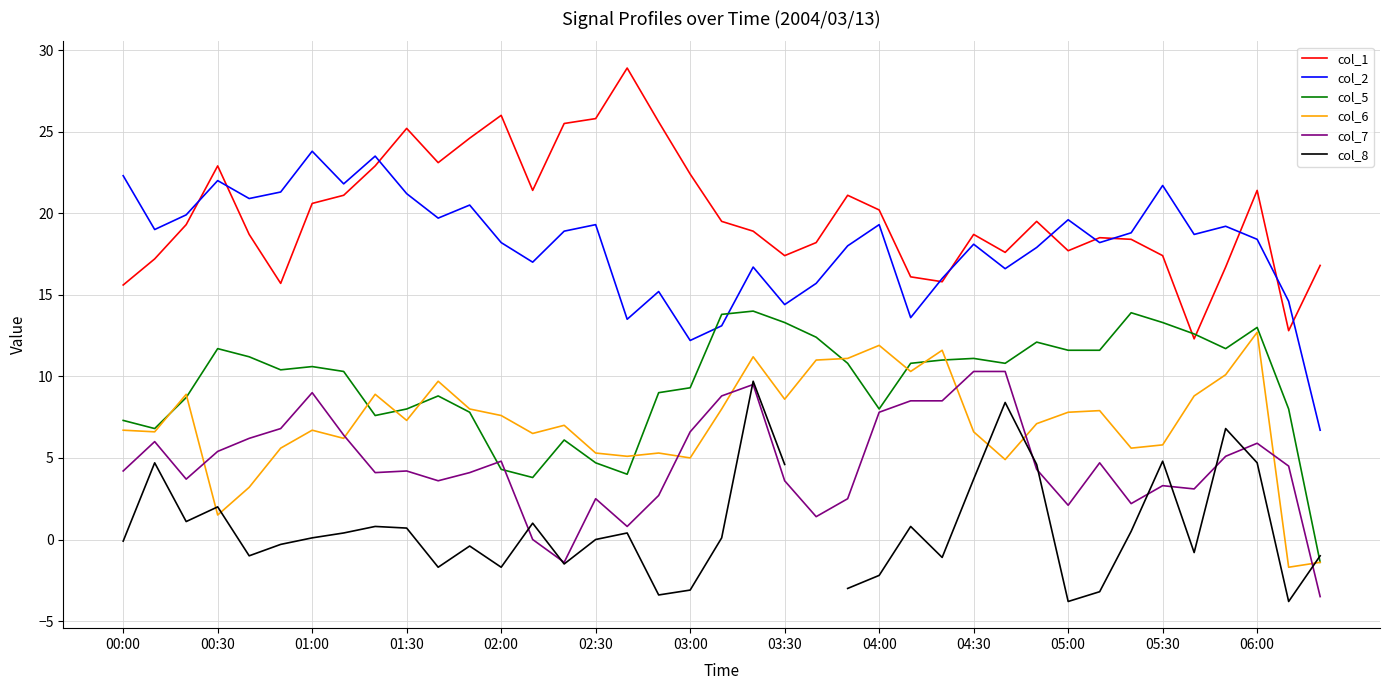

The value of col_6 at 01:30 is 4.9. True or false?

False